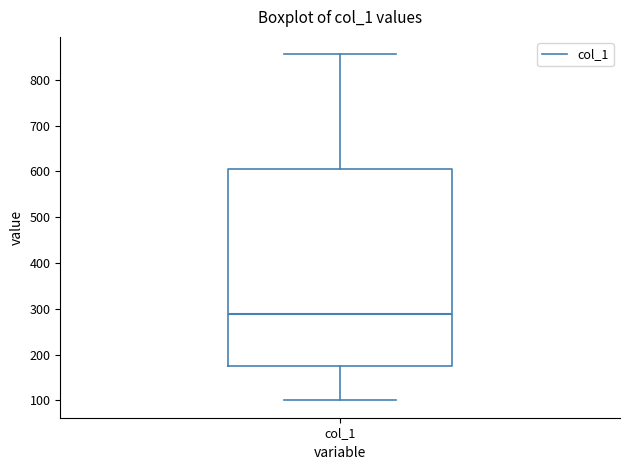

Where does the median line of the box for col_1 sit on the y-axis? The values are not printed on the chart, so give them approximately, as read against the axis.

290